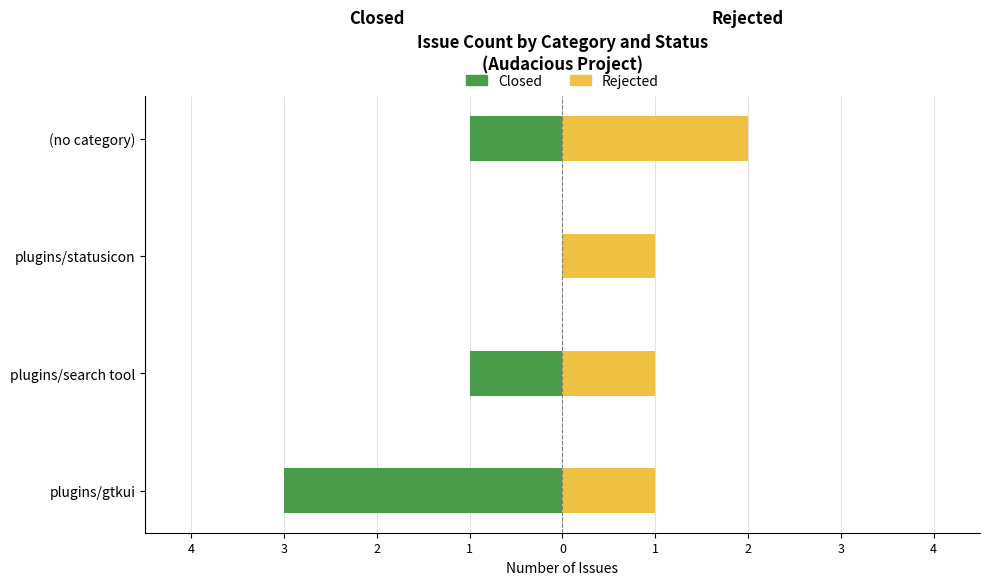

How many groups of bars are there?

4